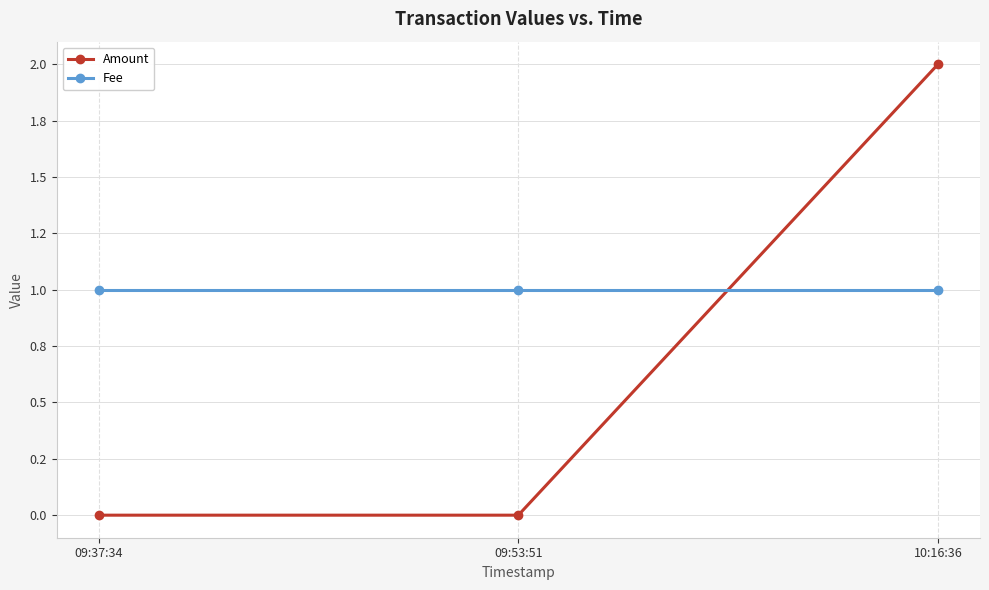

What is the sum of all Fee values?

3